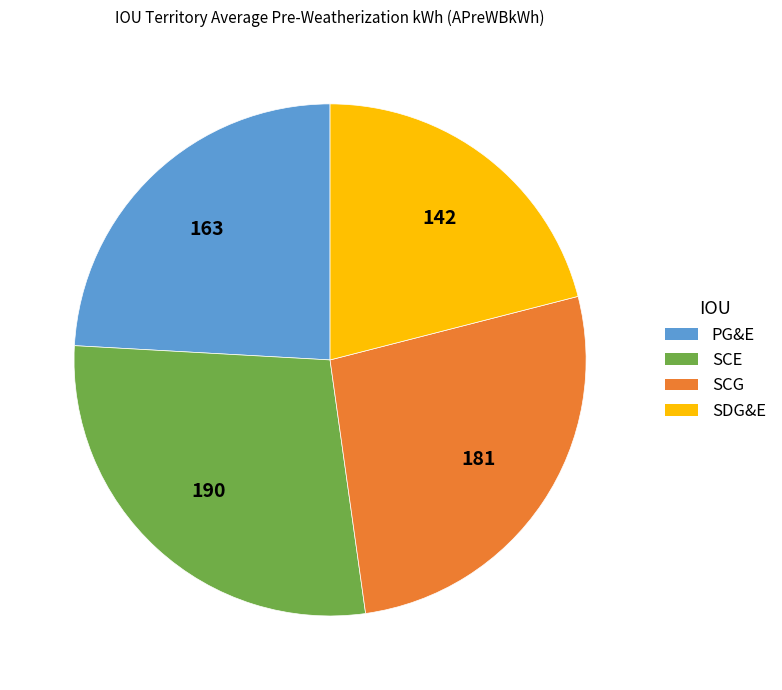

Does SCE account for over 50% of the chart?

No